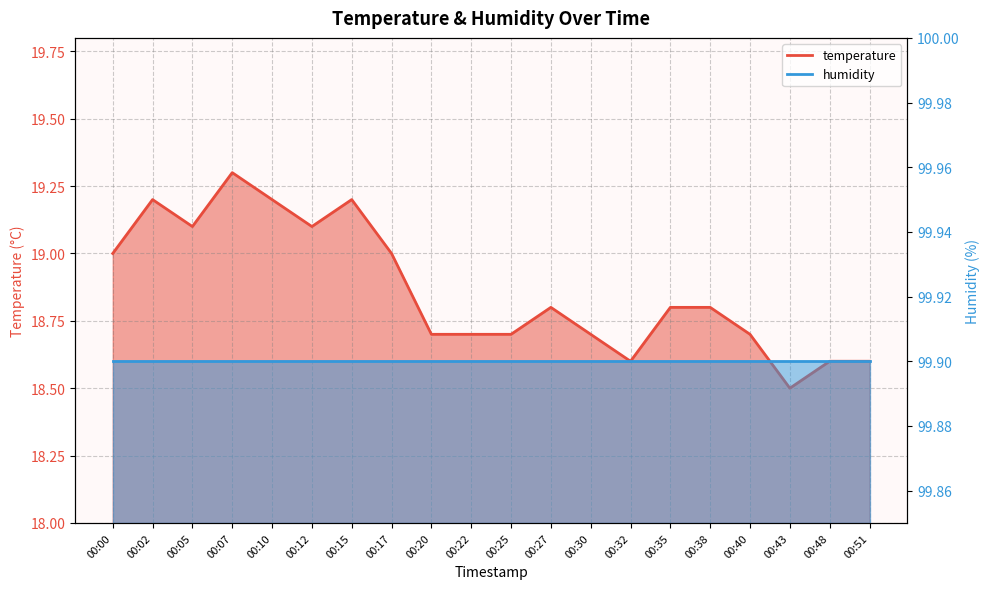

What is the difference between the maximum and minimum values?

0.8